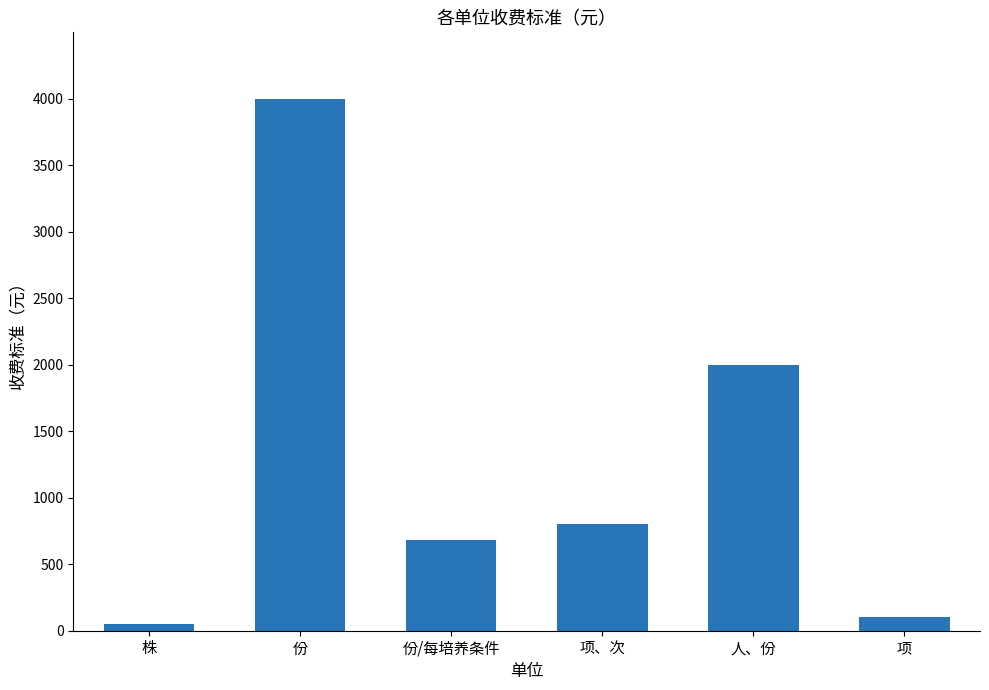

Is it true that the value at 项、次 is 1043?

False